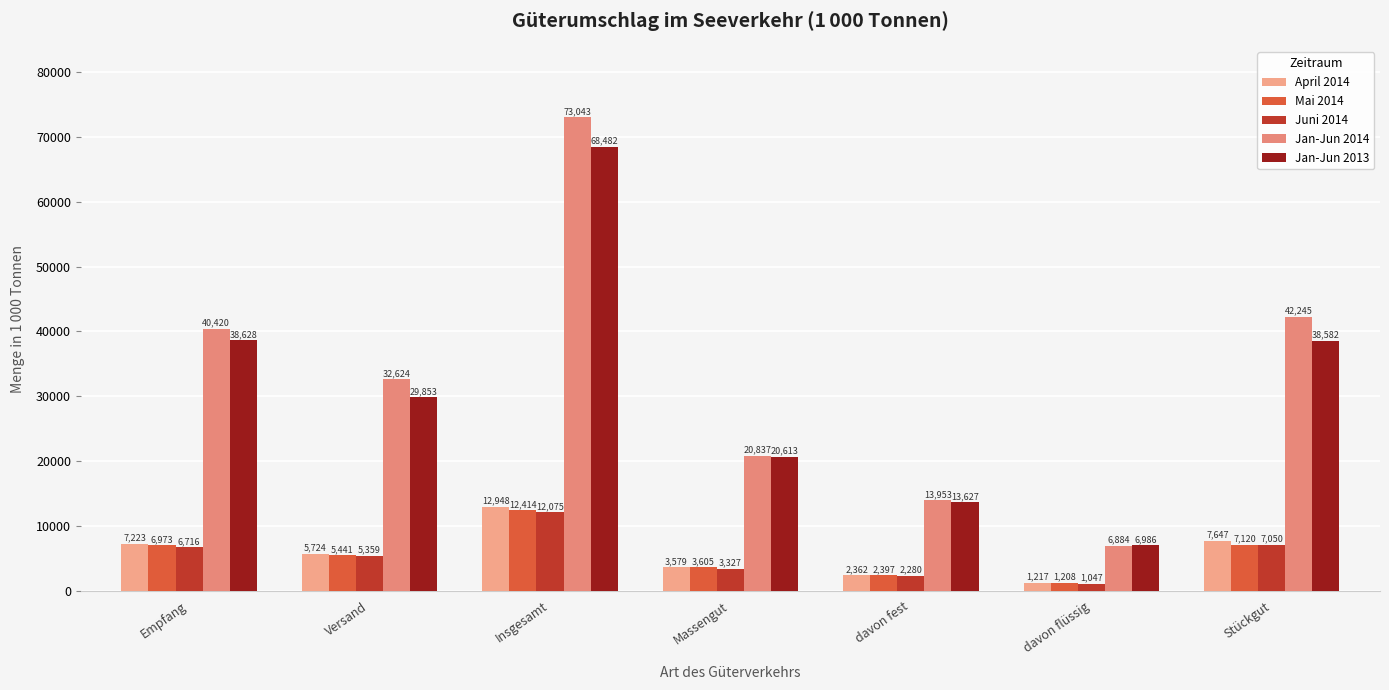

What is the sum of all Jan-Jun 2013 values?

216771.0